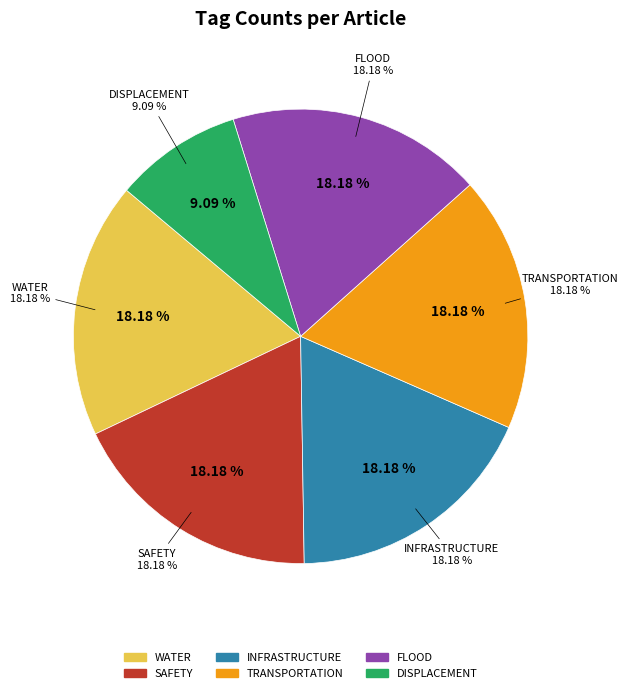

The Kenai River (1A71734E) slice represents 60% of the pie. True or false?

False